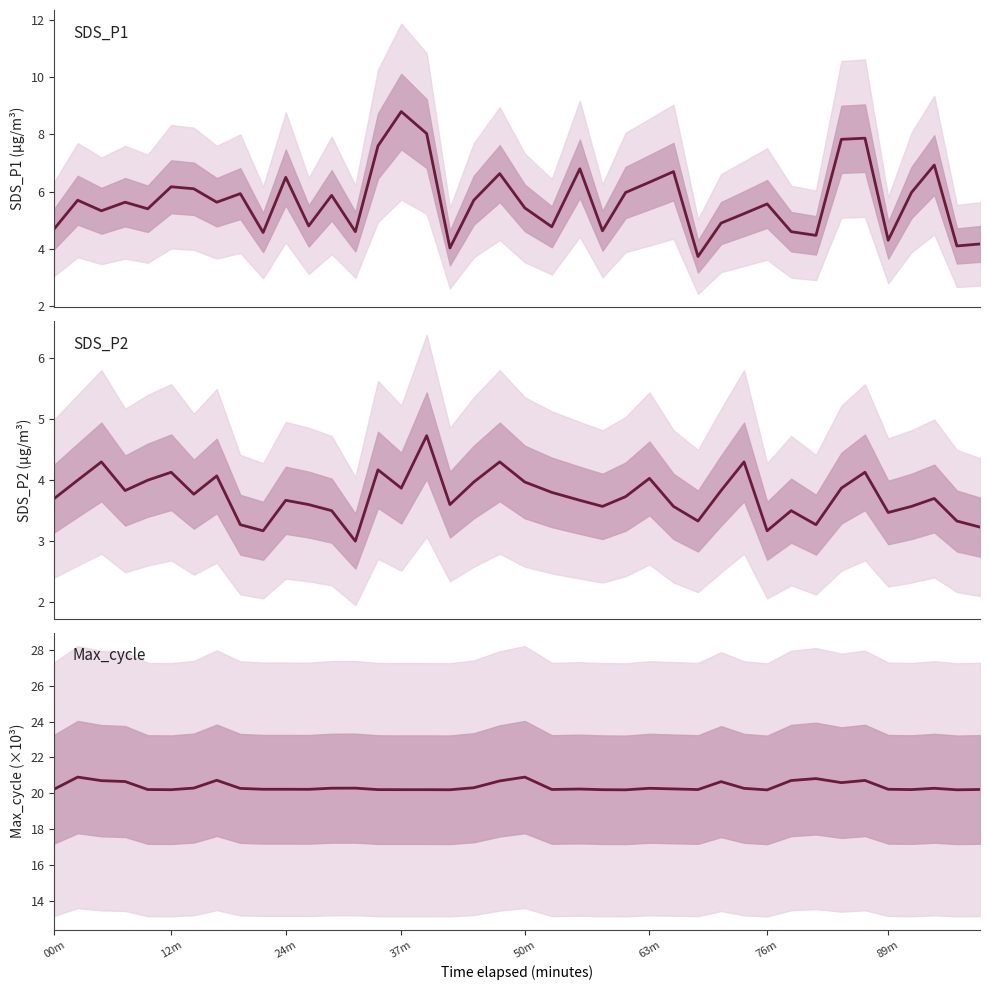

How many interior local peaks does the SDS_P2 series have?

12